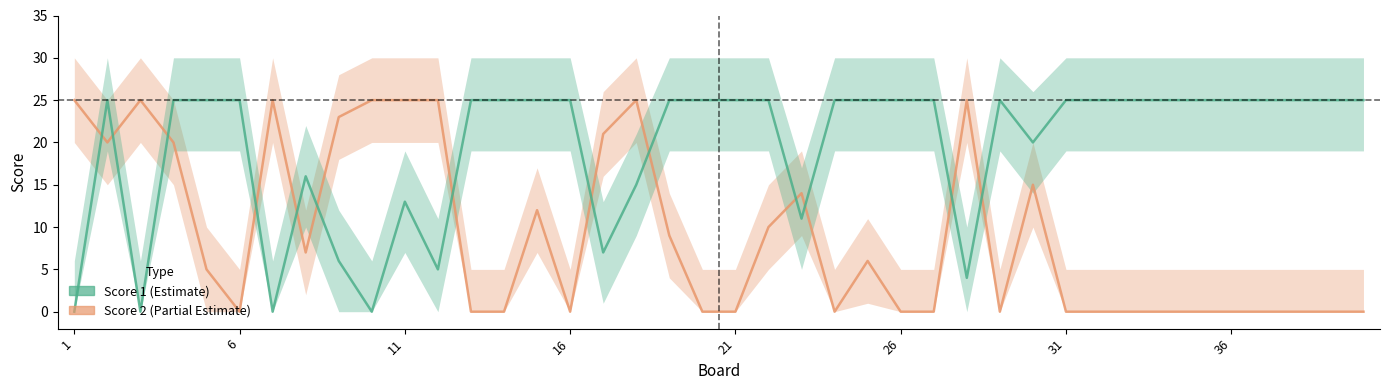

How many categories are shown in the chart?

40